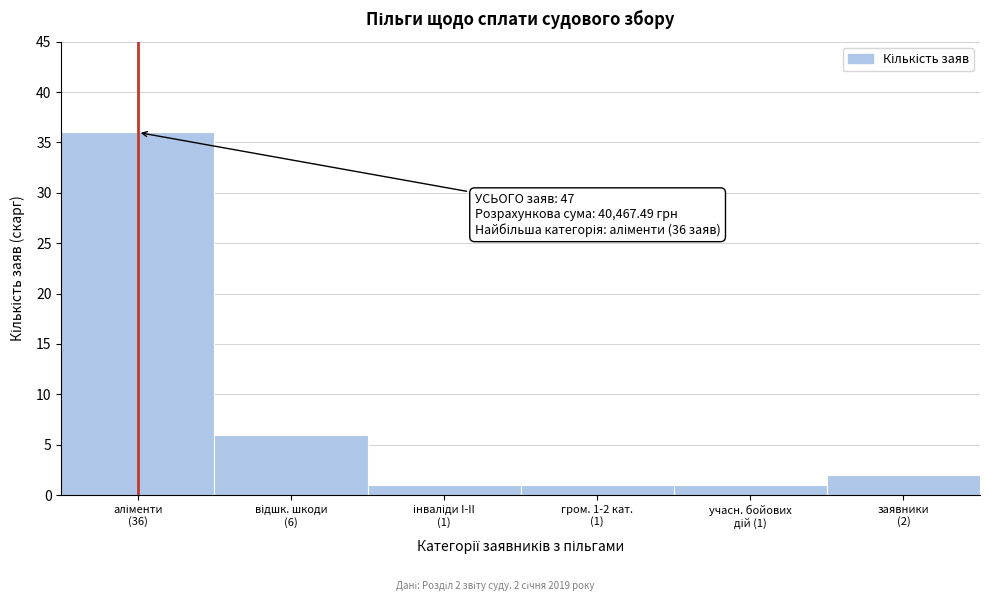

Reading left to right, transcribe all the data shown in this chart.

36	6	1	1	1	2